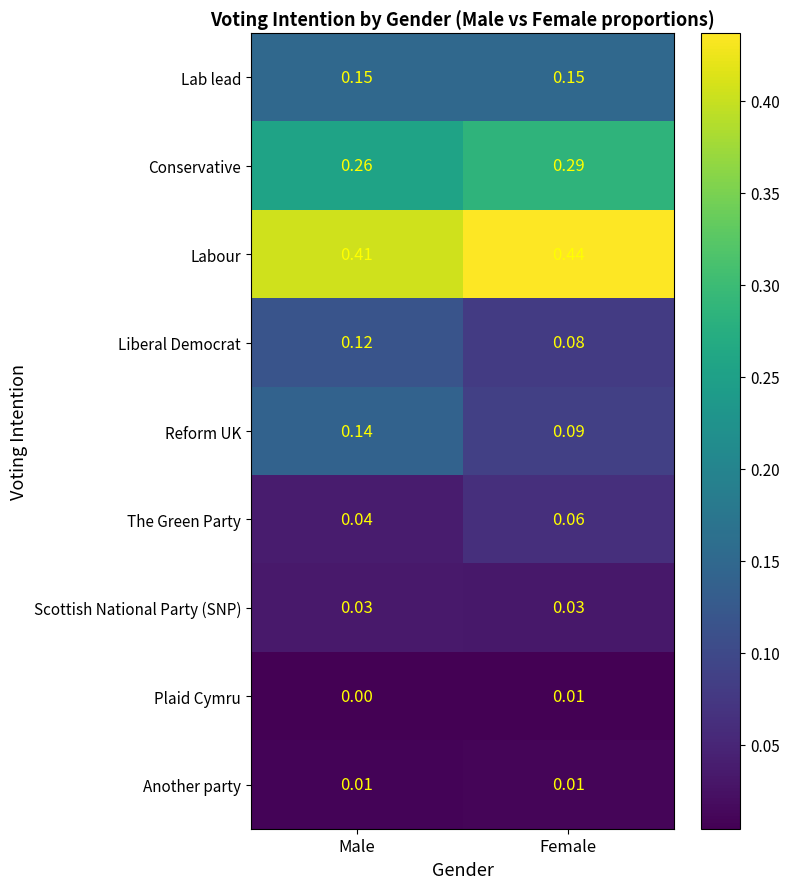

Which series has the largest total across all categories?

Labour